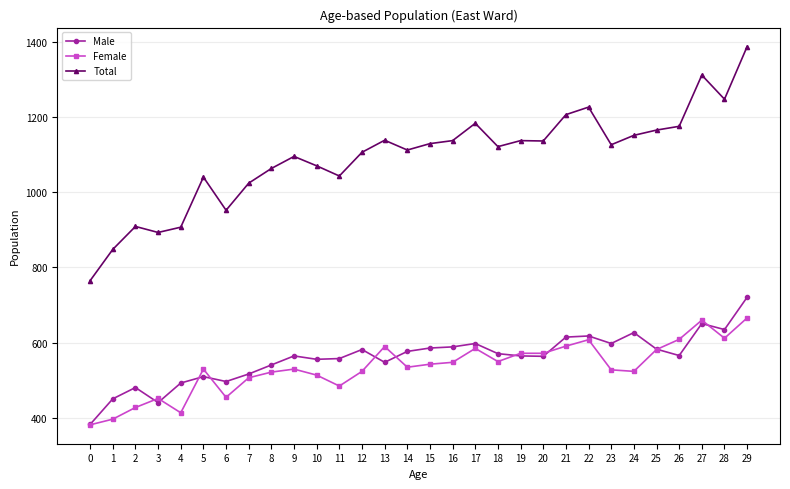

At which category does Female reach its first local peak?

3